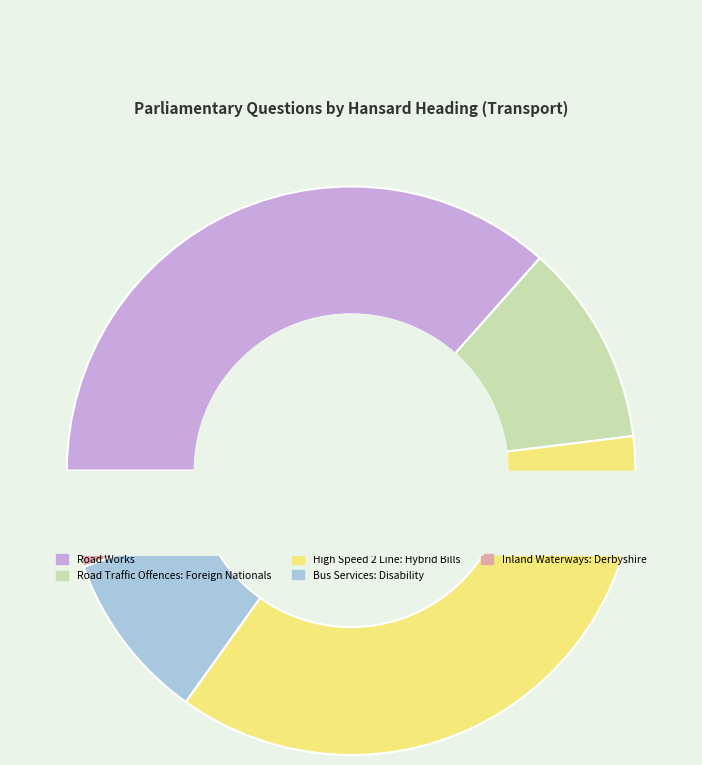

Combined, what portion of the pie is Inland Waterways: Derbyshire and Road Works?

42.0%